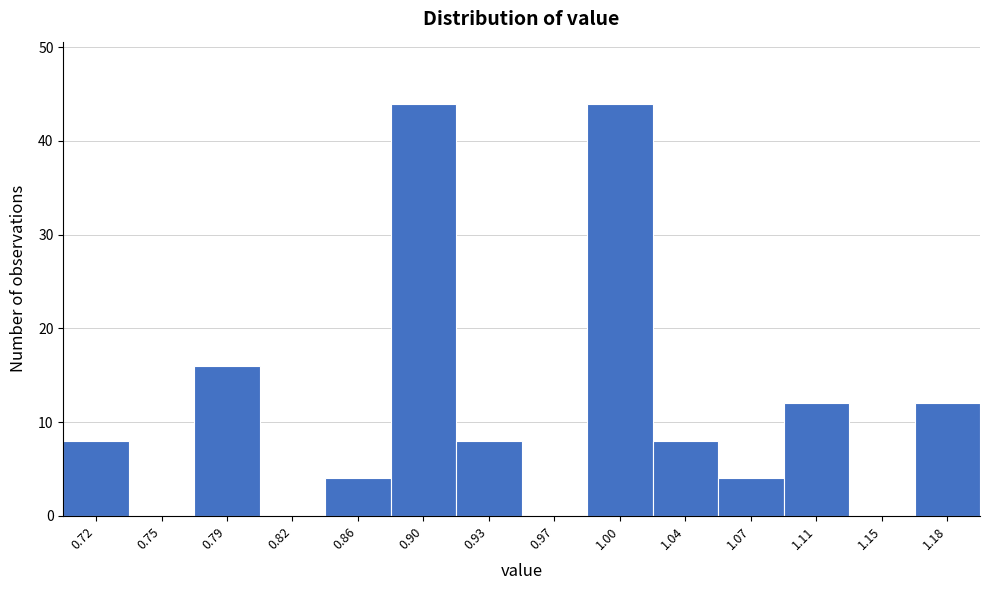

Reading left to right, transcribe this chart: for each bar, give the range it covers on the x-axis and its height. Neither the bar edges nor the heights are printed on the chart, so give them approximately, as read against the axes.

0.700 to 0.735: 8
0.735 to 0.770: 0
0.770 to 0.805: 16
0.805 to 0.845: 0
0.845 to 0.880: 4
0.880 to 0.915: 44
0.915 to 0.950: 8
0.950 to 0.985: 0
0.985 to 1.020: 44
1.020 to 1.055: 8
1.055 to 1.095: 4
1.095 to 1.130: 12
1.130 to 1.165: 0
1.165 to 1.200: 12